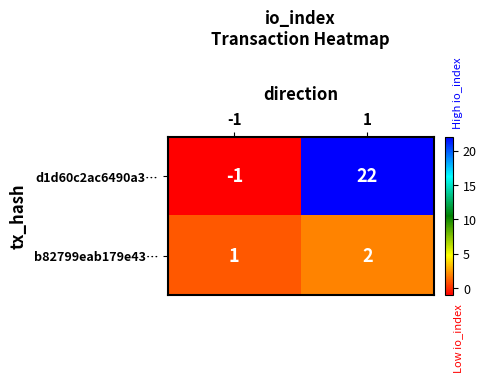

The b82799eab179e43… series shows 2 at 1. True or false?

True